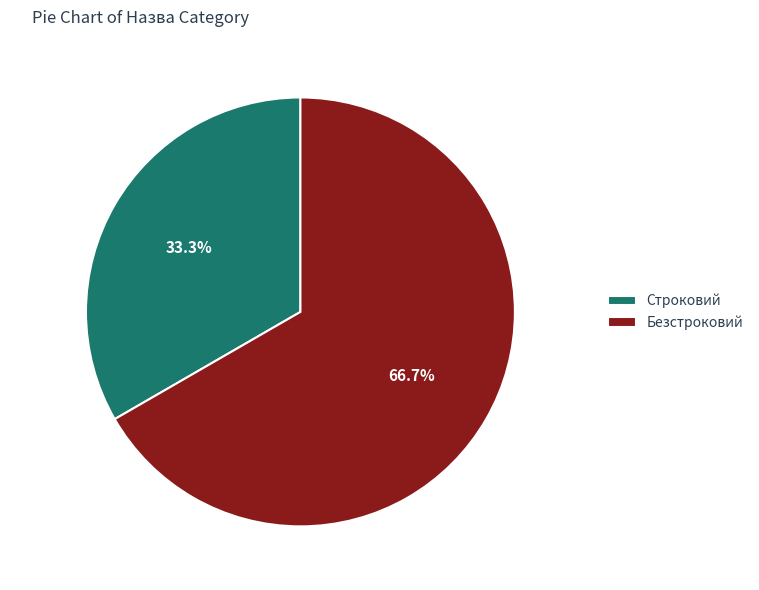

Which has a higher value, Безстроковий or Строковий?

Безстроковий